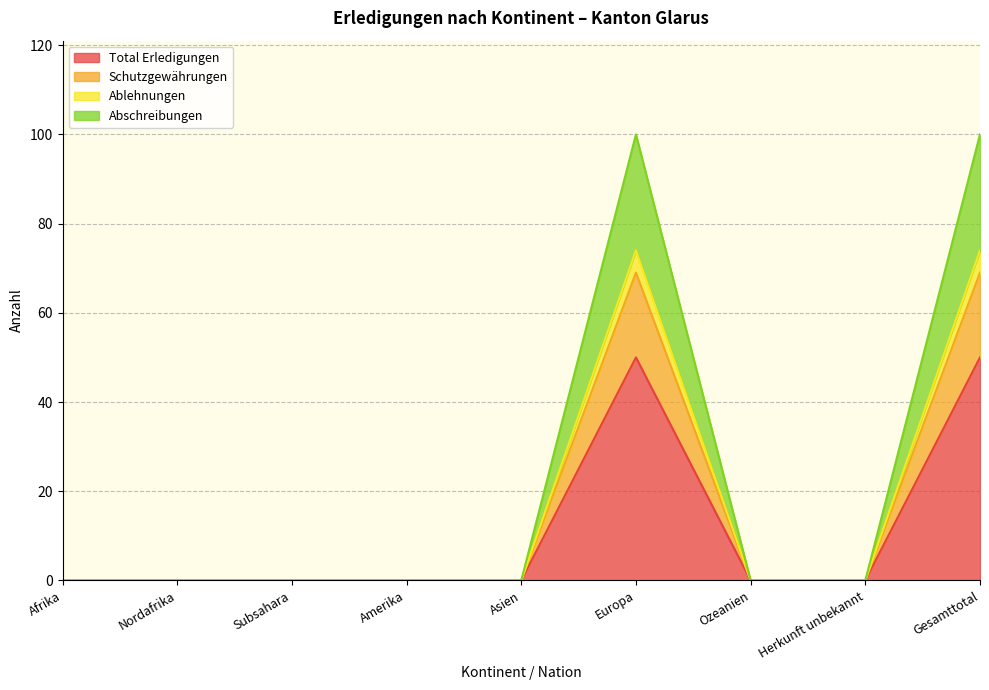

At which category is the sum across all series the highest?

Europa